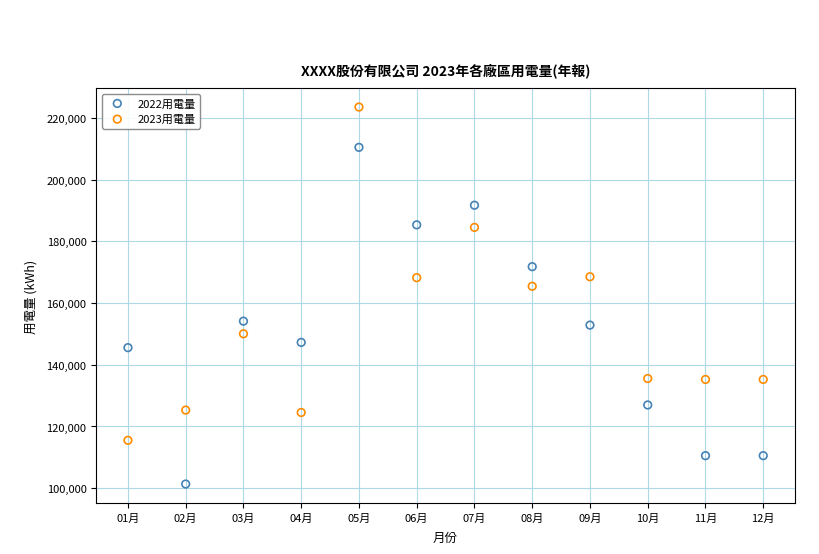

Across all series, what Y value is closest to 162446?

165458.0